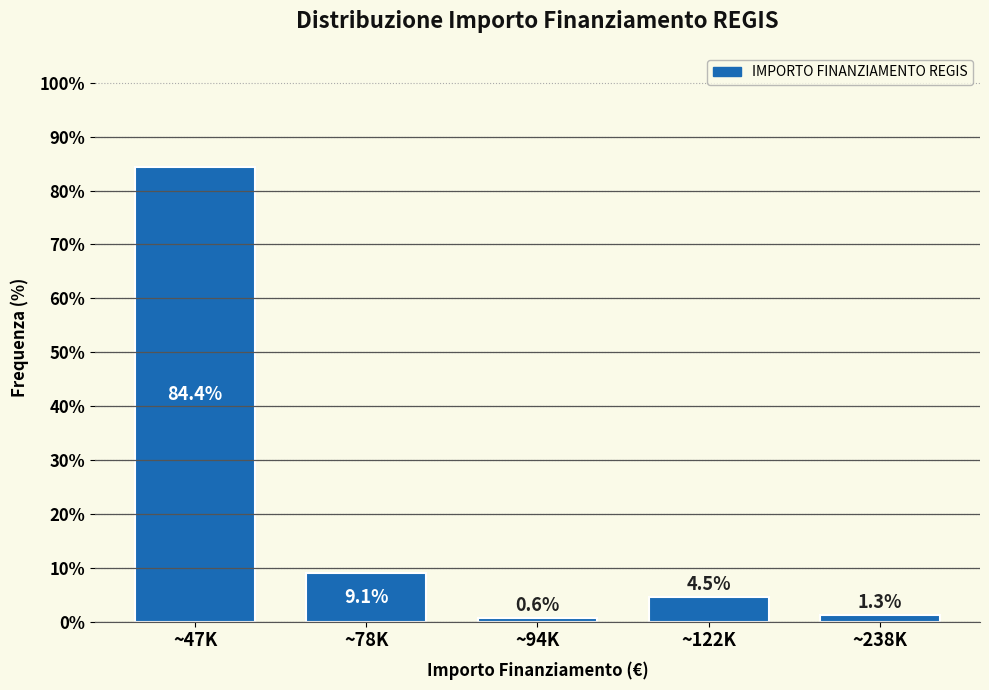

Reading left to right, transcribe all the data shown in this chart.

84.4	9.1	0.6	4.5	1.3